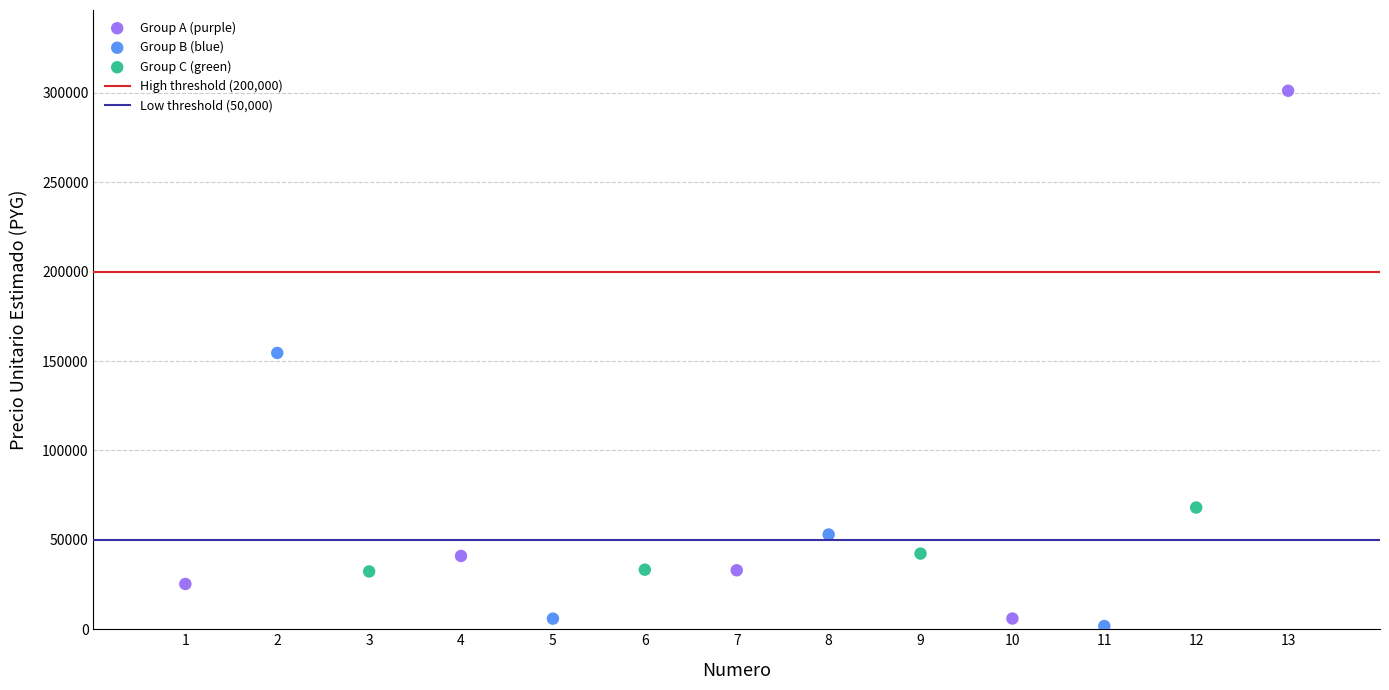

Which series reaches the minimum Y coordinate?

Group B (blue)